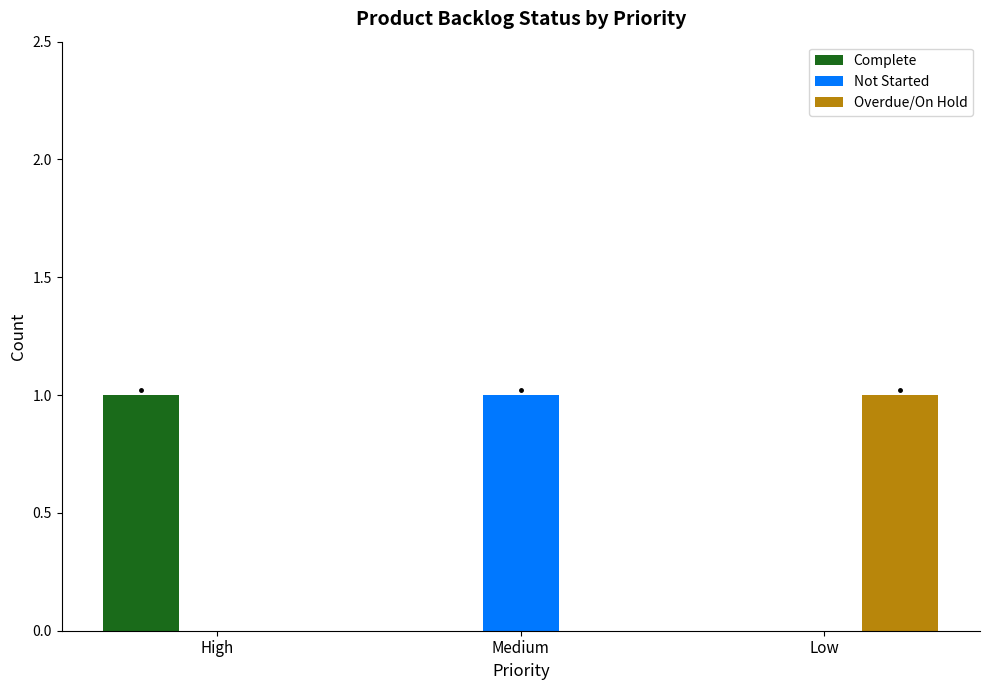

The Overdue/On Hold series shows 1 at Low. True or false?

True